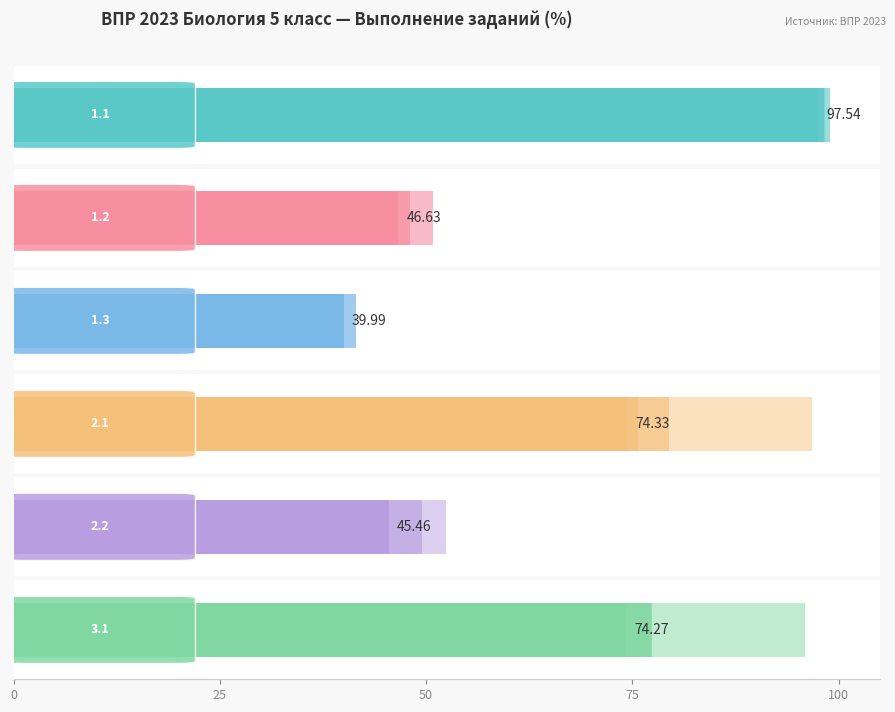

What is the difference between the second highest and second lowest values in the Вся выборка series?

28.9